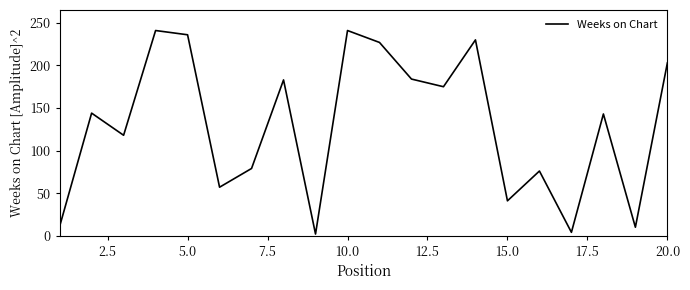

What is the maximum value shown in the chart?

241